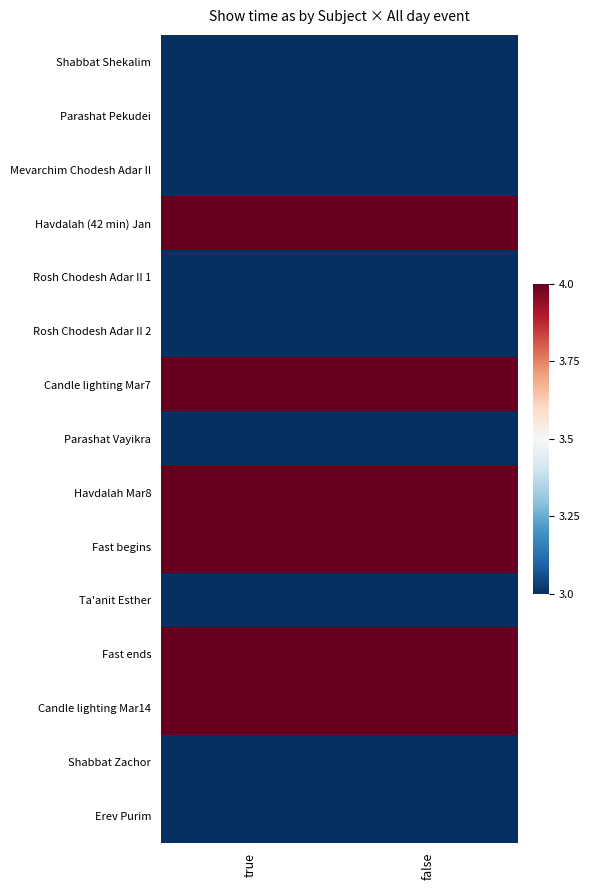

Reading right to left, extract all data points from this chart.

Shabbat Shekalim: false=-1	true=-1
Parashat Pekudei: false=-1	true=-1
Mevarchim Chodesh Adar II: false=-1	true=-1
Havdalah (42 min) Jan: false=1	true=1
Rosh Chodesh Adar II 1: false=-1	true=-1
Rosh Chodesh Adar II 2: false=-1	true=-1
Candle lighting Mar7: false=1	true=1
Parashat Vayikra: false=-1	true=-1
Havdalah Mar8: false=1	true=1
Fast begins: false=1	true=1
Ta'anit Esther: false=-1	true=-1
Fast ends: false=1	true=1
Candle lighting Mar14: false=1	true=1
Shabbat Zachor: false=-1	true=-1
Erev Purim: false=-1	true=-1